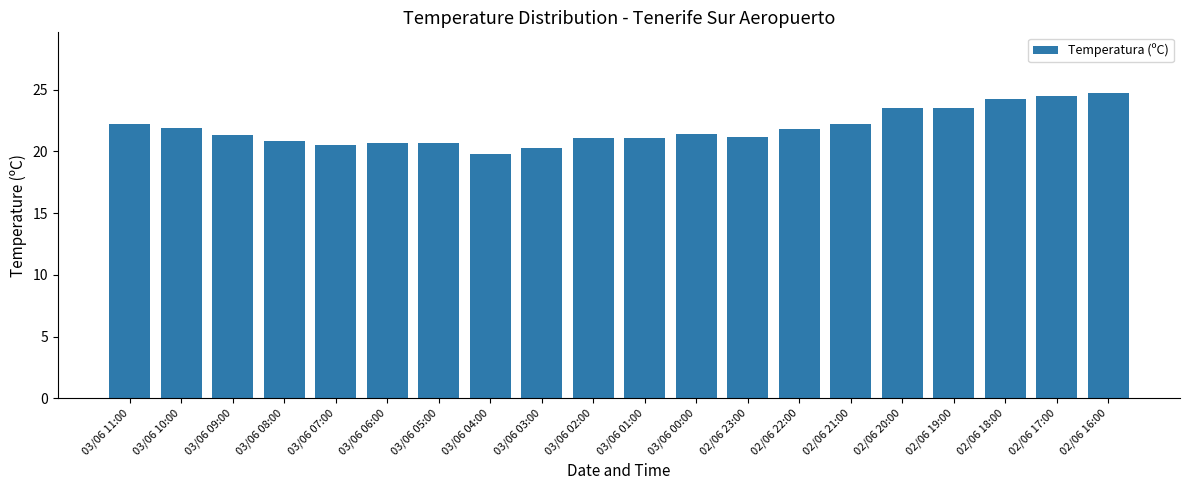

What is the minimum value shown in the chart?

19.8